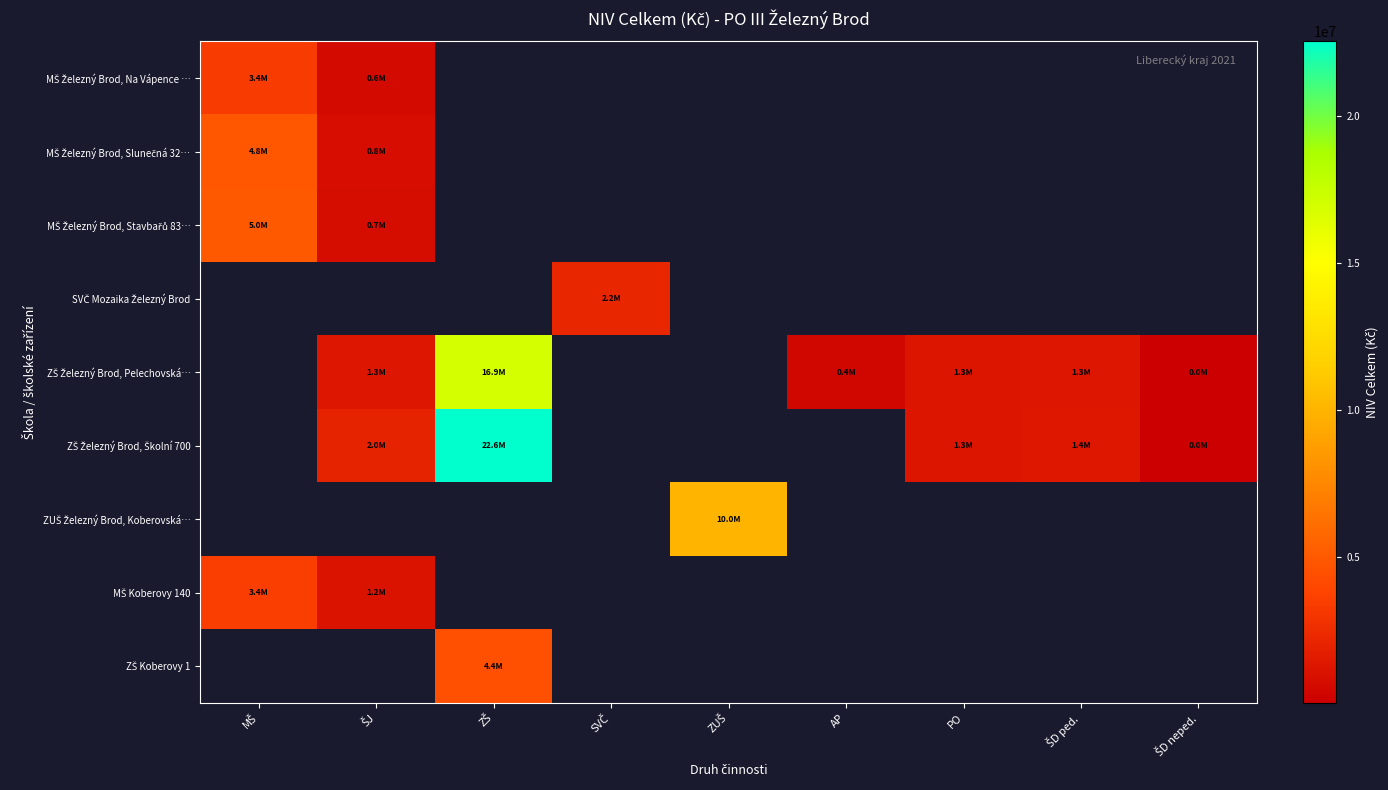

At which label does SVČ Mozaika Železný Brod reach its peak?

MŠ